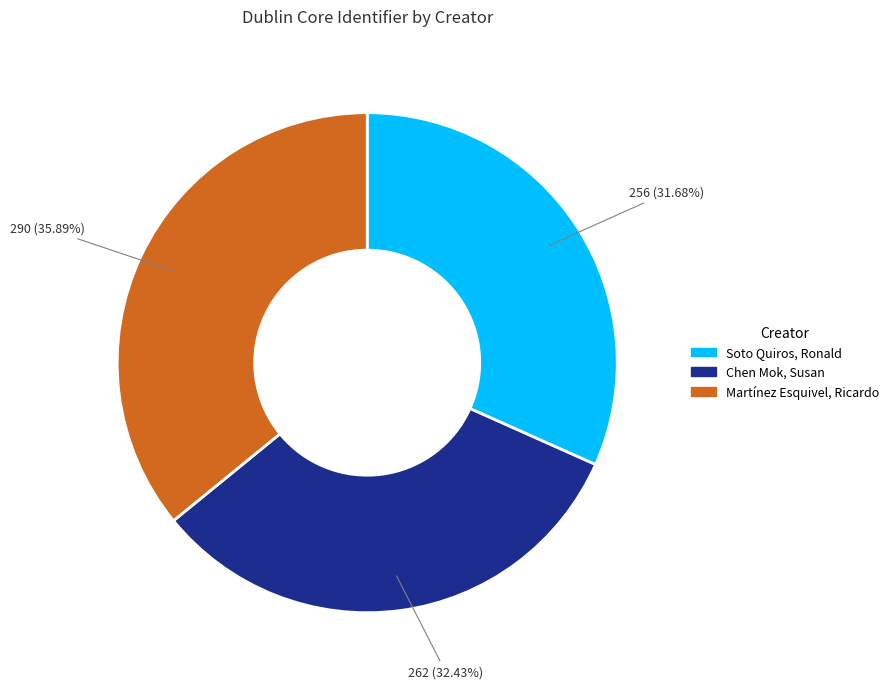

Which has a higher value, Soto Quiros, Ronald or Martínez Esquivel, Ricardo?

Martínez Esquivel, Ricardo